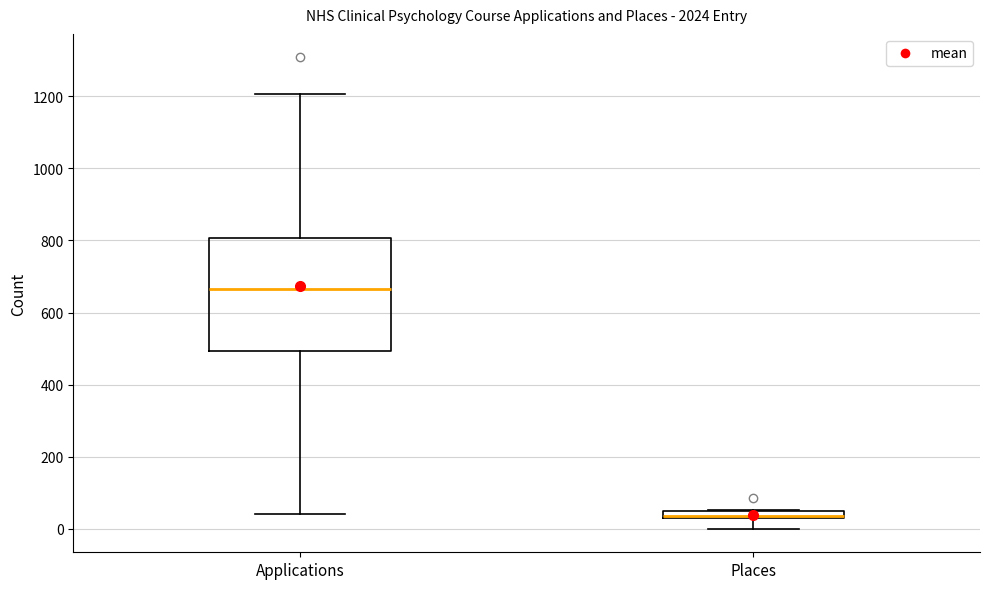

Comparing the boxes themselves (not the whiskers), which one is the tallest?

Applications